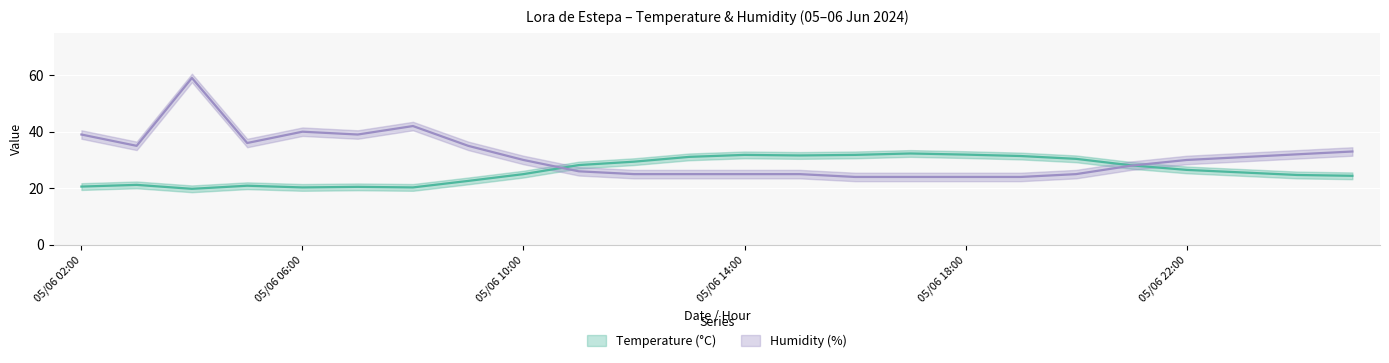

What is the label of the 2nd point from the left?

05/06 03:00